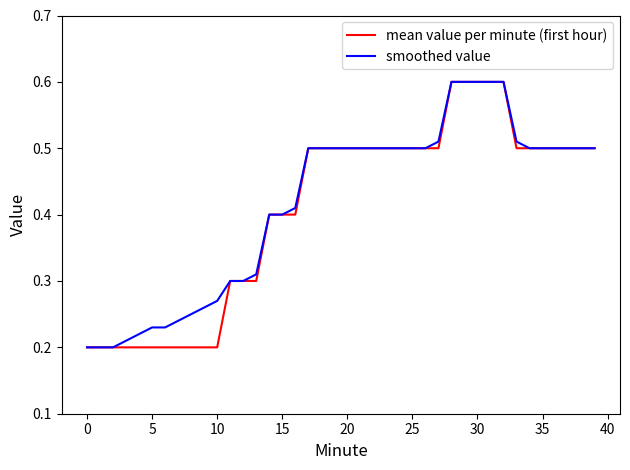

What is the sum of all mean value per minute (first hour) values?

16.3